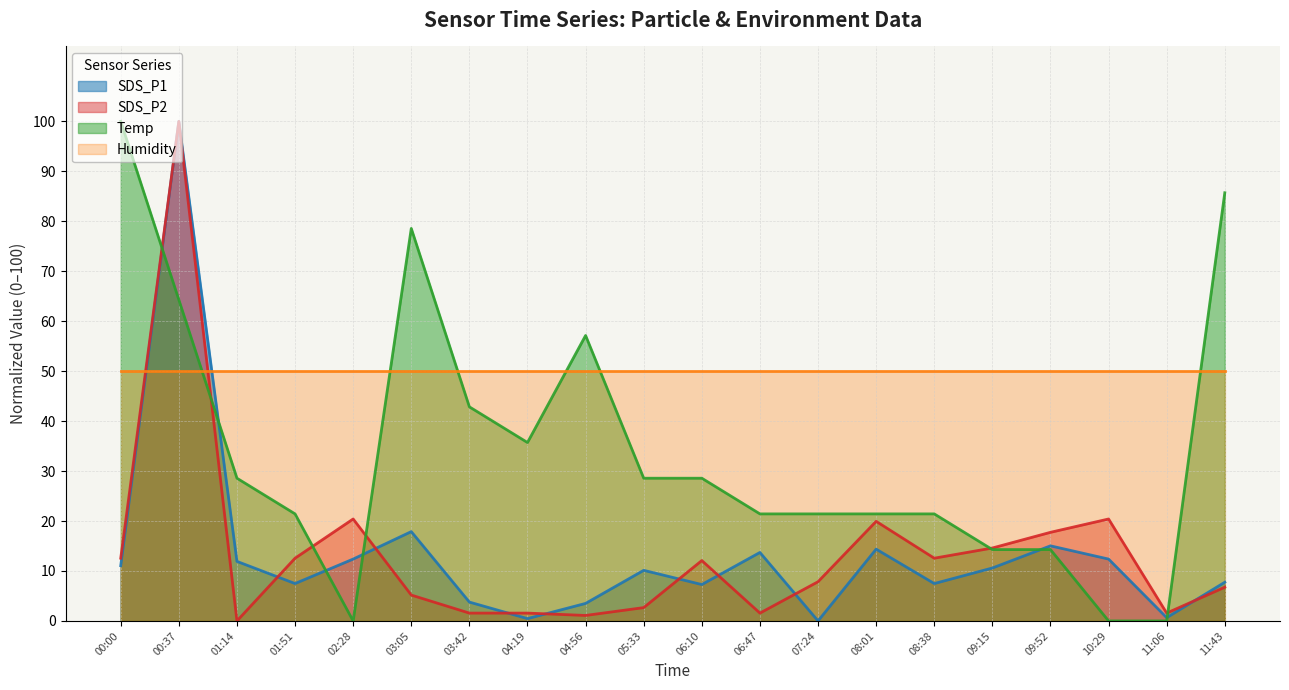

What is the approximate value of SDS_P2 at 03:05?

5.2